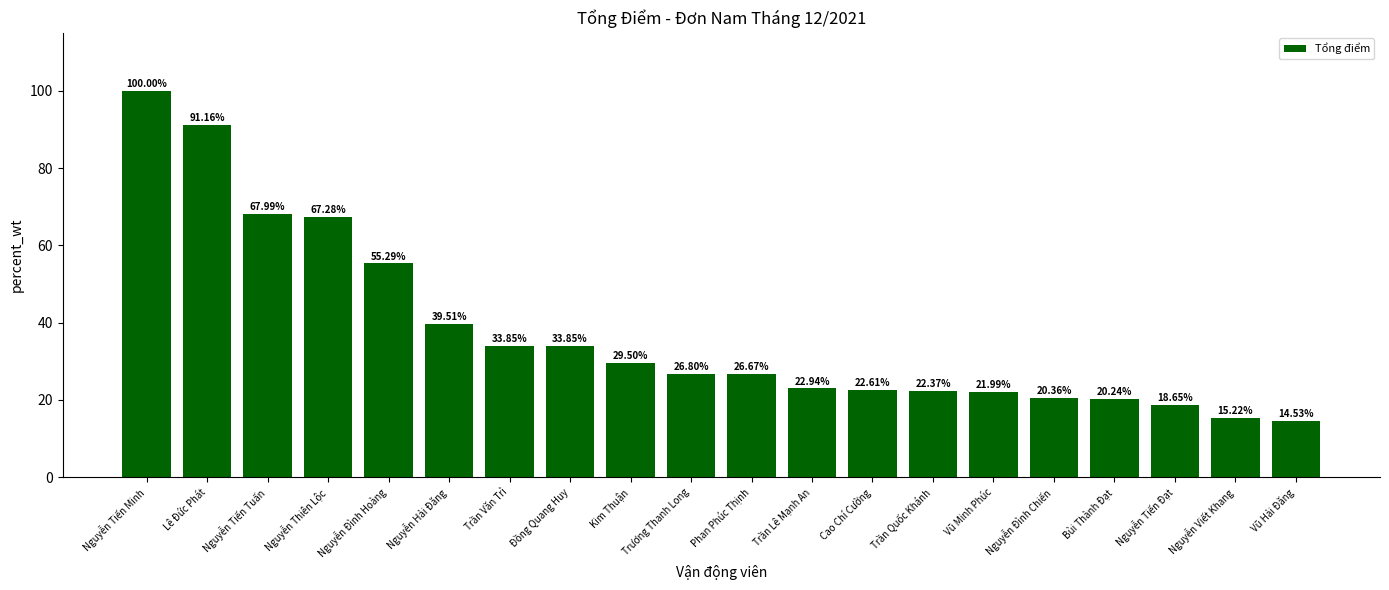

What is the change in value from Trương Thanh Long to Trần Quốc Khánh?

-4.4